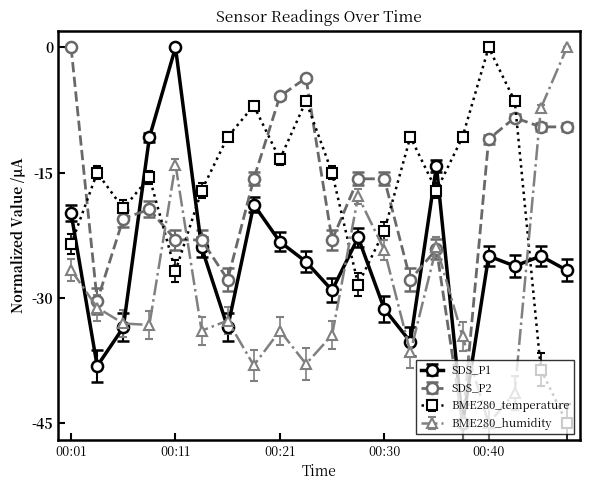

True or false: BME280_temperature and BME280_humidity cross at least once.

True